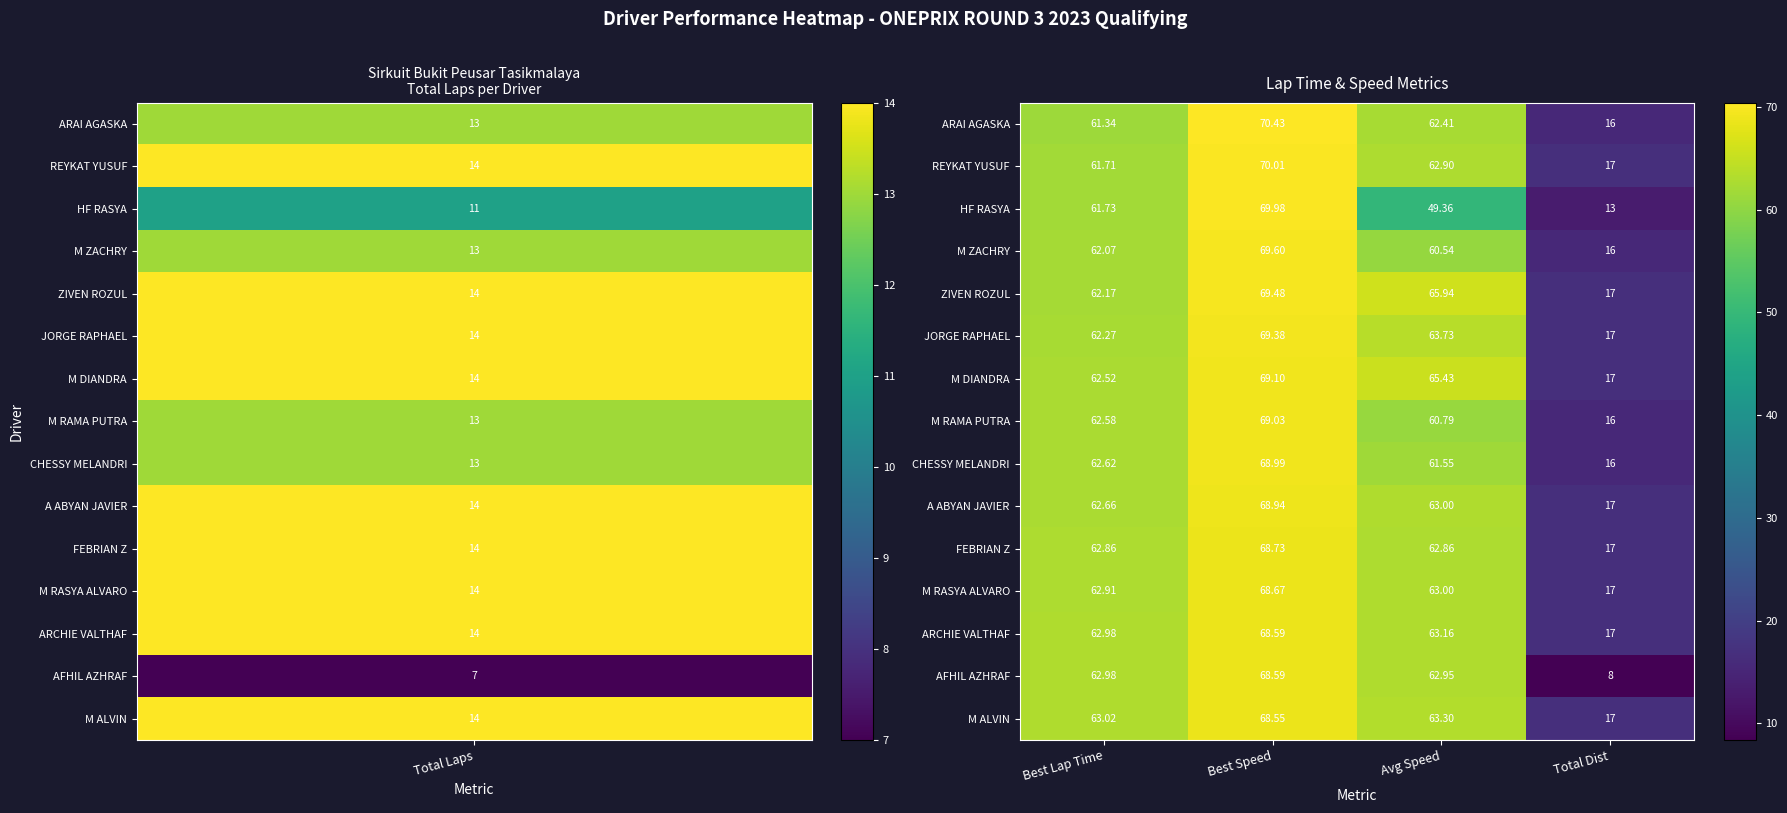

Which label corresponds to the largest value in the chart?

Best Speed